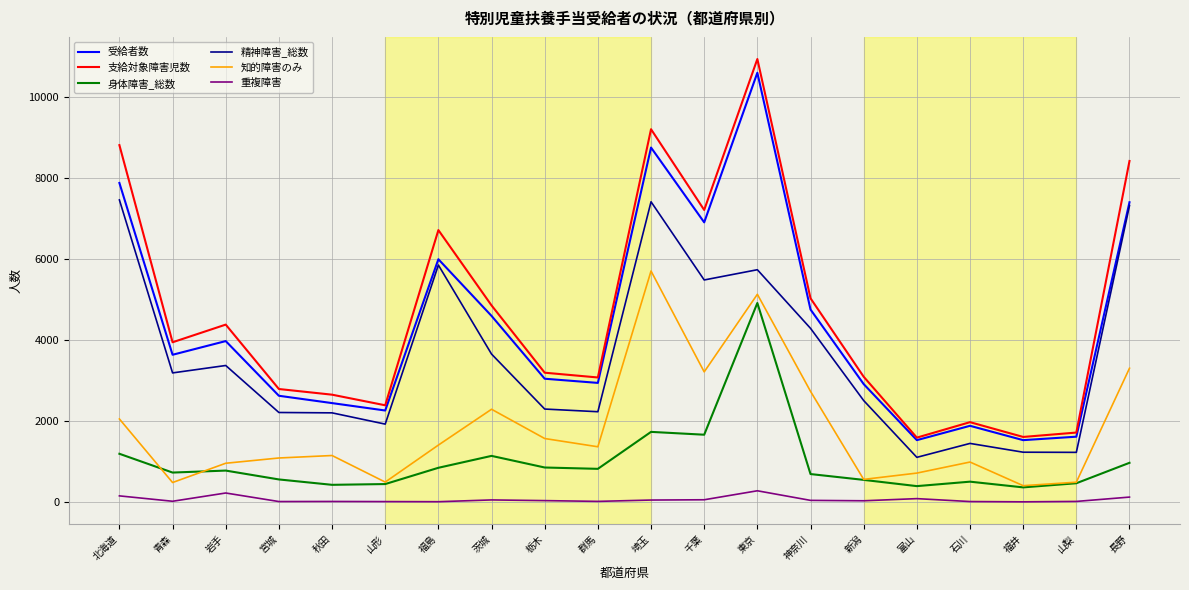

What is the greatest value displayed?

10949